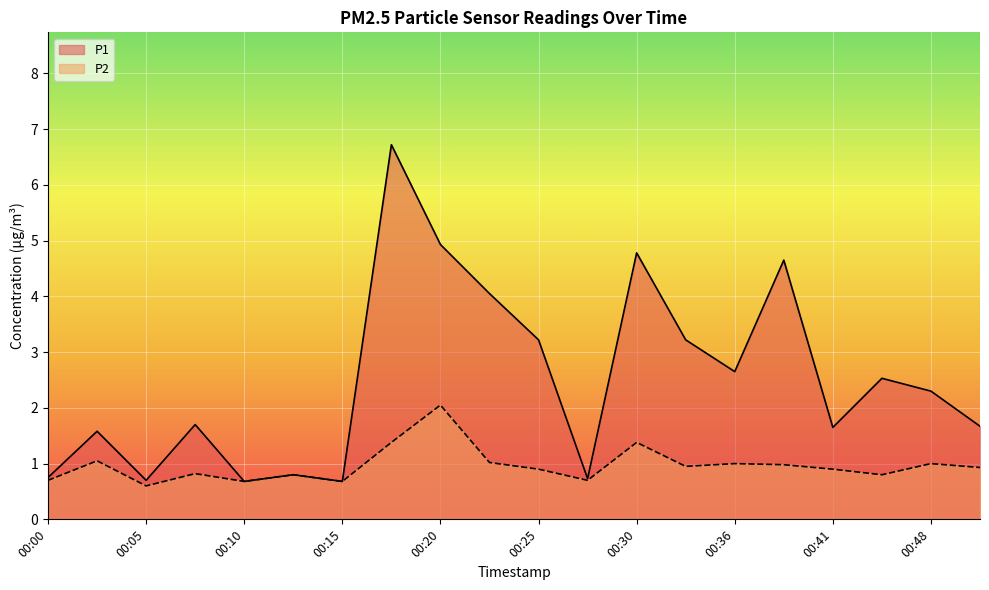

At which label does P1 reach its minimum?

00:10